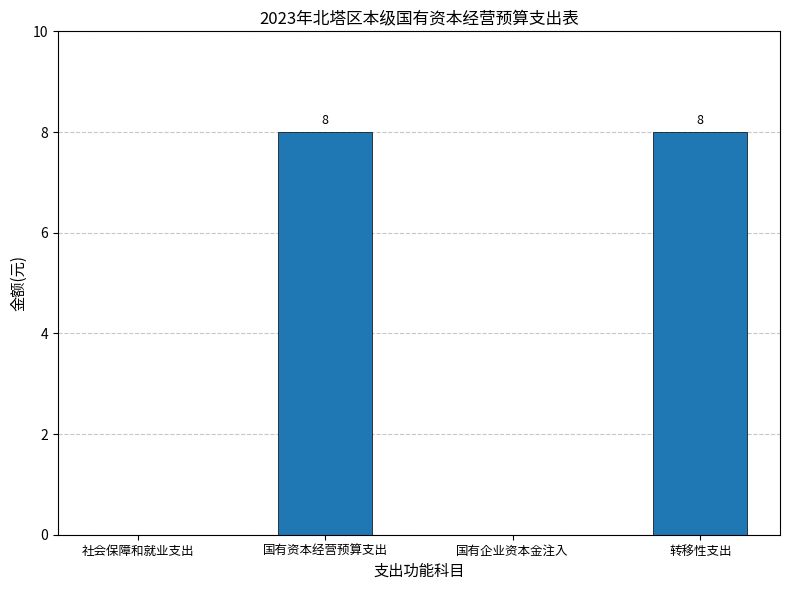

What is the sum of the values at 国有企业资本金注入 and 转移性支出?

8